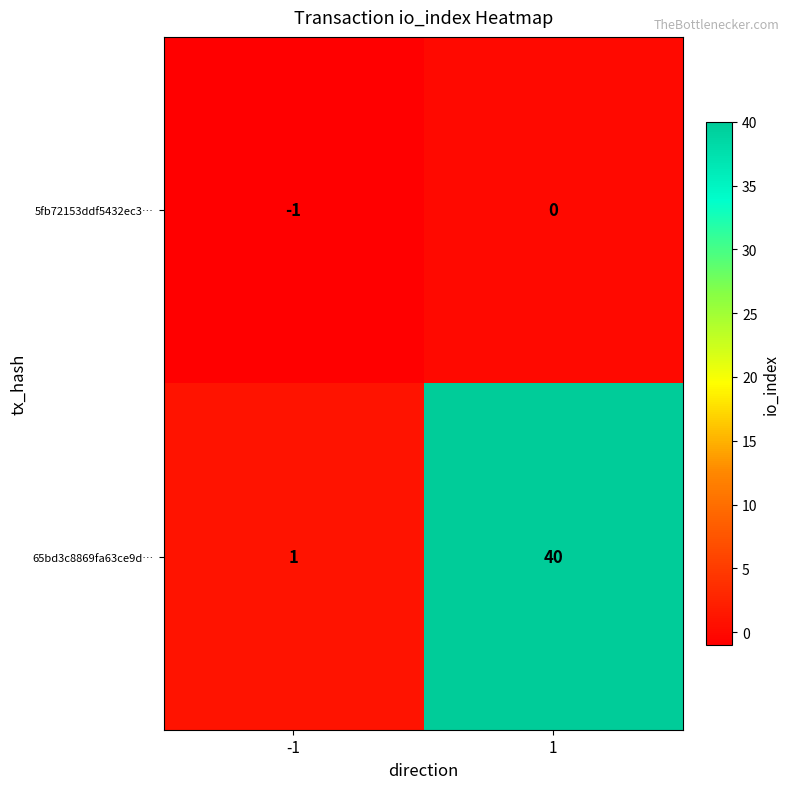

What is the sum of the 65bd3c8869fa63ce9d… values at 1 and -1?

41